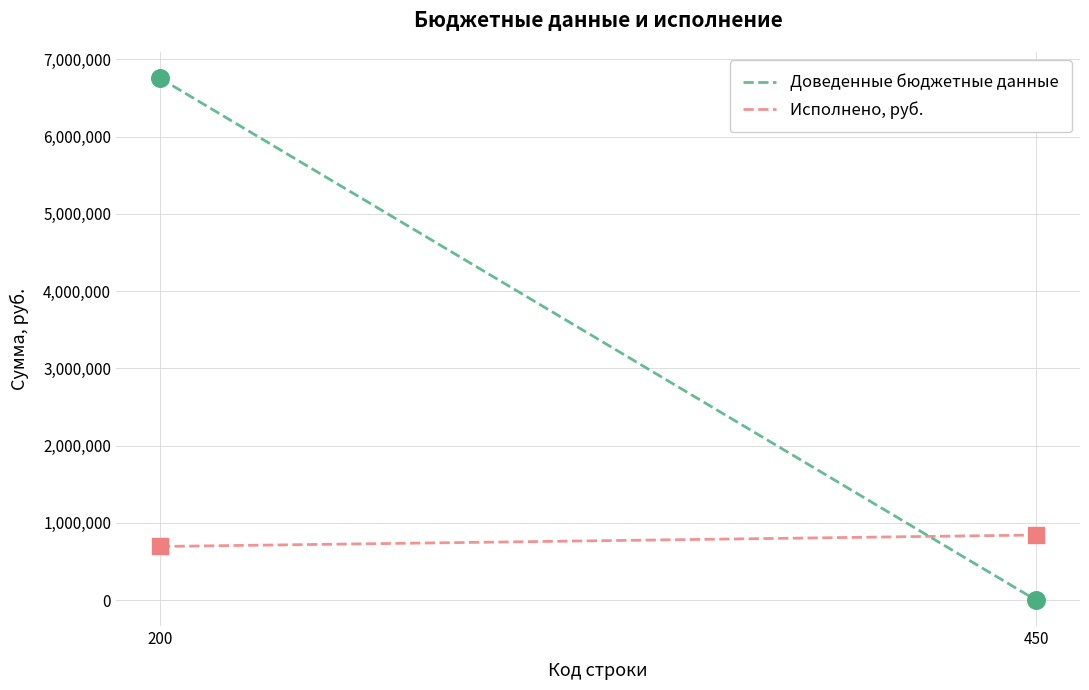

Which series contains the lowest Y value?

Доведенные бюджетные данные